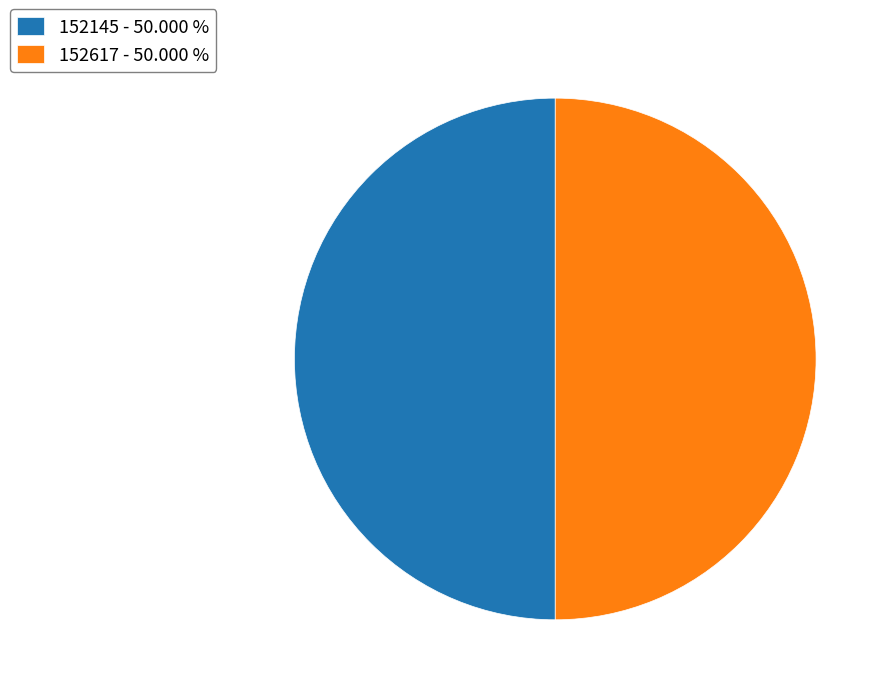

What is the ratio of the value at 152617 - 50.000 % to the value at 152145 - 50.000 %?

1.0